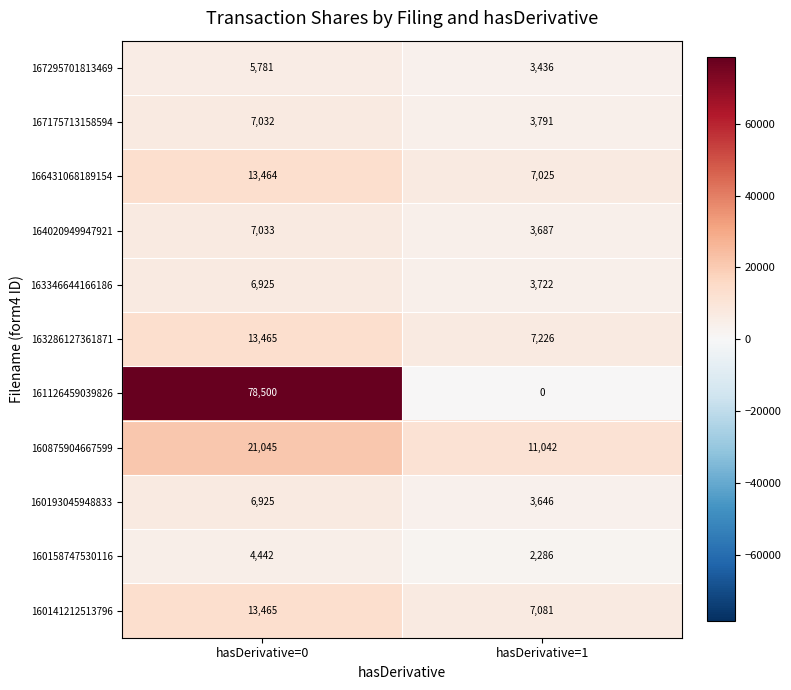

Reading left to right, list all the values displayed in this chart.

167295701813469: hasDerivative=0=5781	hasDerivative=1=3436
167175713158594: hasDerivative=0=7032	hasDerivative=1=3791
166431068189154: hasDerivative=0=13464	hasDerivative=1=7025
164020949947921: hasDerivative=0=7033	hasDerivative=1=3687
163346644166186: hasDerivative=0=6925	hasDerivative=1=3722
163286127361871: hasDerivative=0=13465	hasDerivative=1=7226
161126459039826: hasDerivative=0=78500	hasDerivative=1=0
160875904667599: hasDerivative=0=21045	hasDerivative=1=11042
160193045948833: hasDerivative=0=6925	hasDerivative=1=3646
160158747530116: hasDerivative=0=4442	hasDerivative=1=2286
160141212513796: hasDerivative=0=13465	hasDerivative=1=7081